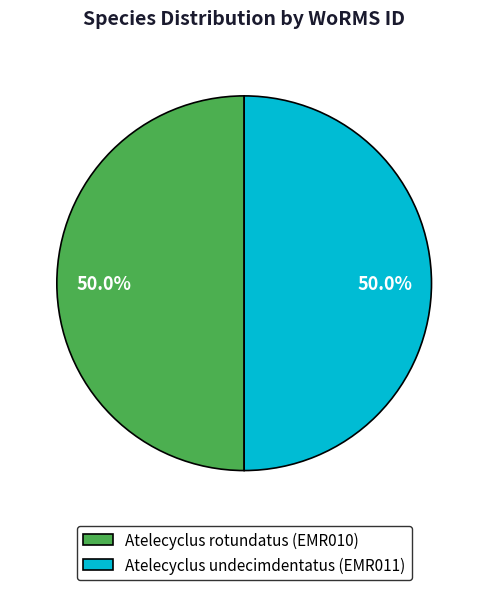

What portion of the pie excludes Atelecyclus rotundatus (EMR010)?

50.0%